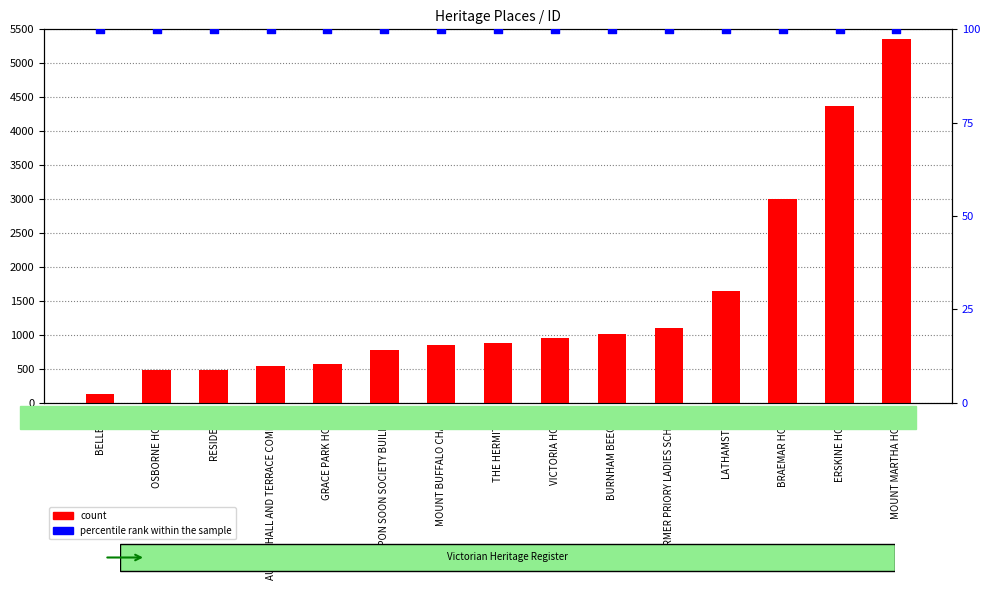

Which series has the largest Y range (max minus min)?

count